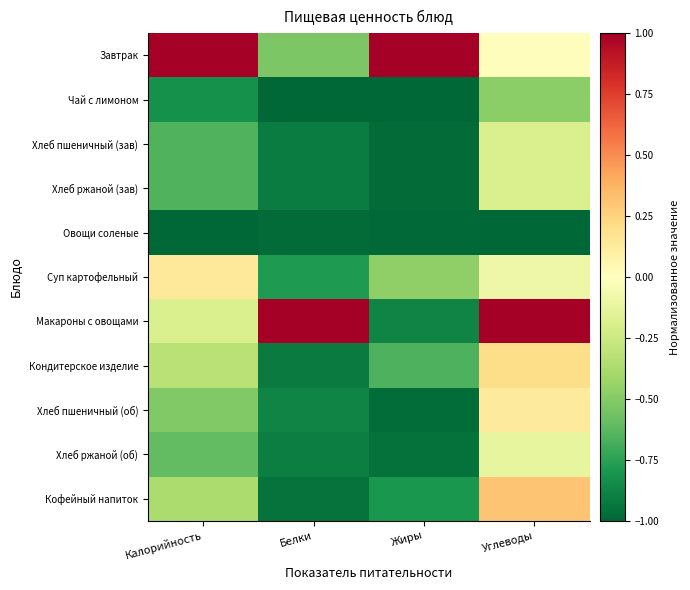

Between Белки and Калорийность, which is larger?

Калорийность